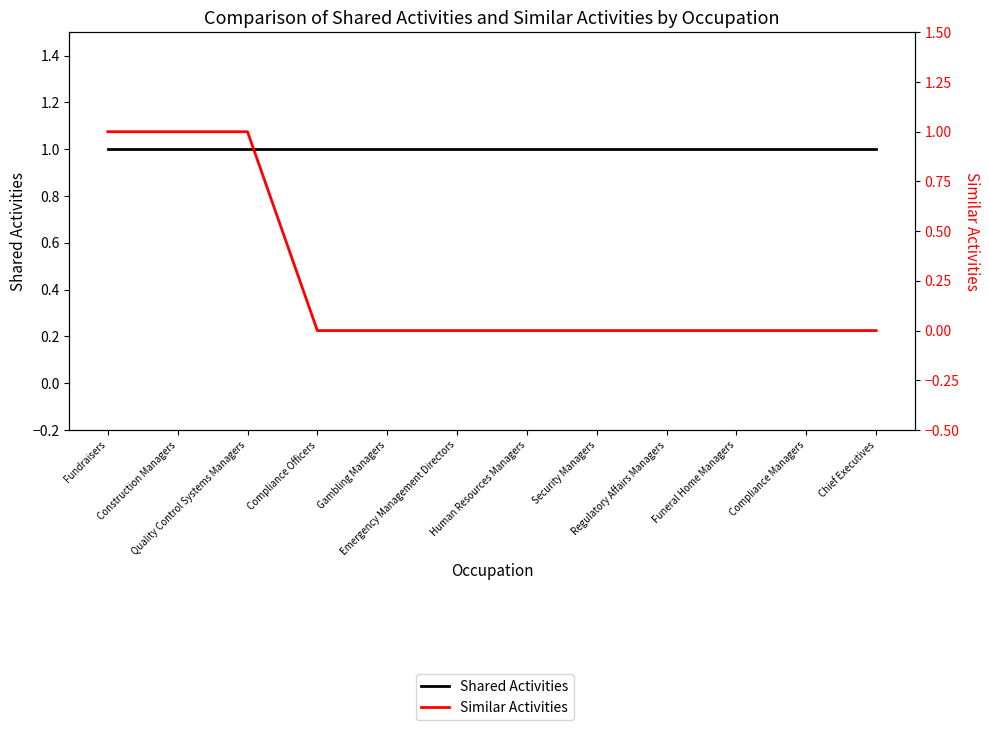

True or false: Shared Activities and Similar Activities cross at least once.

False